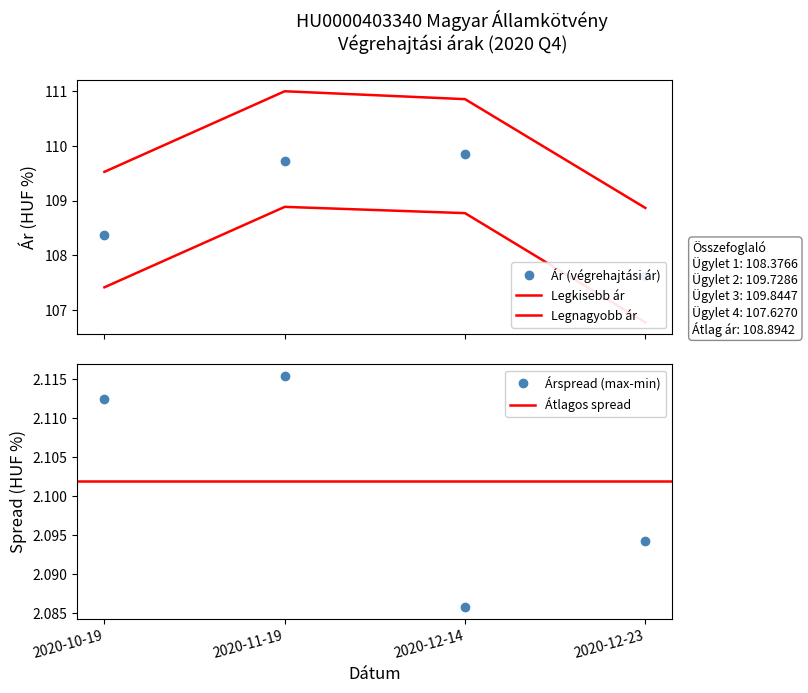

True or false: Ár (végrehajtási ár) and Legkisebb ár cross at least once.

False